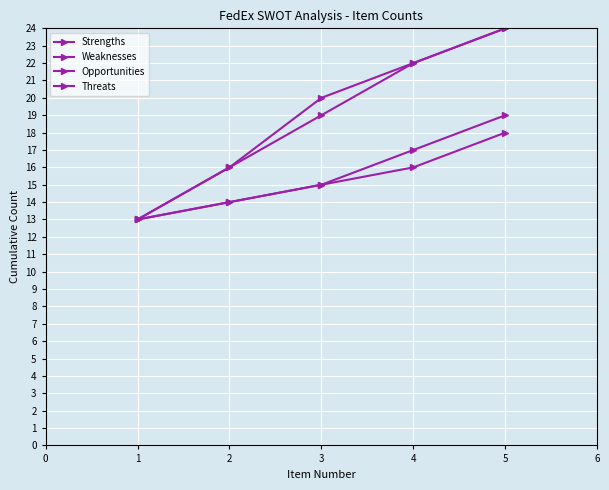

At how many categories does at least one series exceed 20?

2